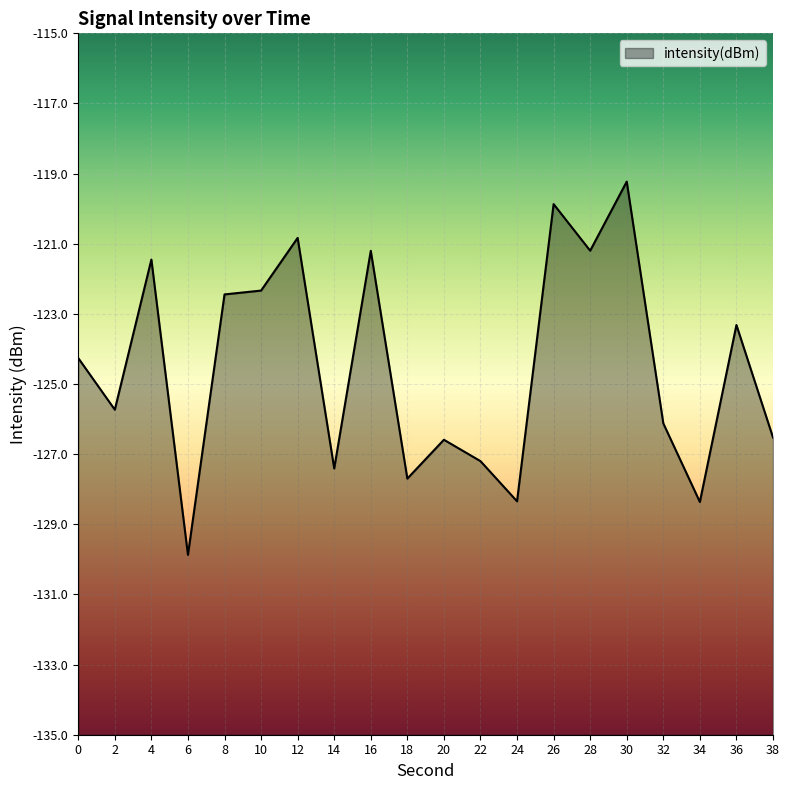

How many points are higher than both their immediate neighbors (excluding endpoints)?

7